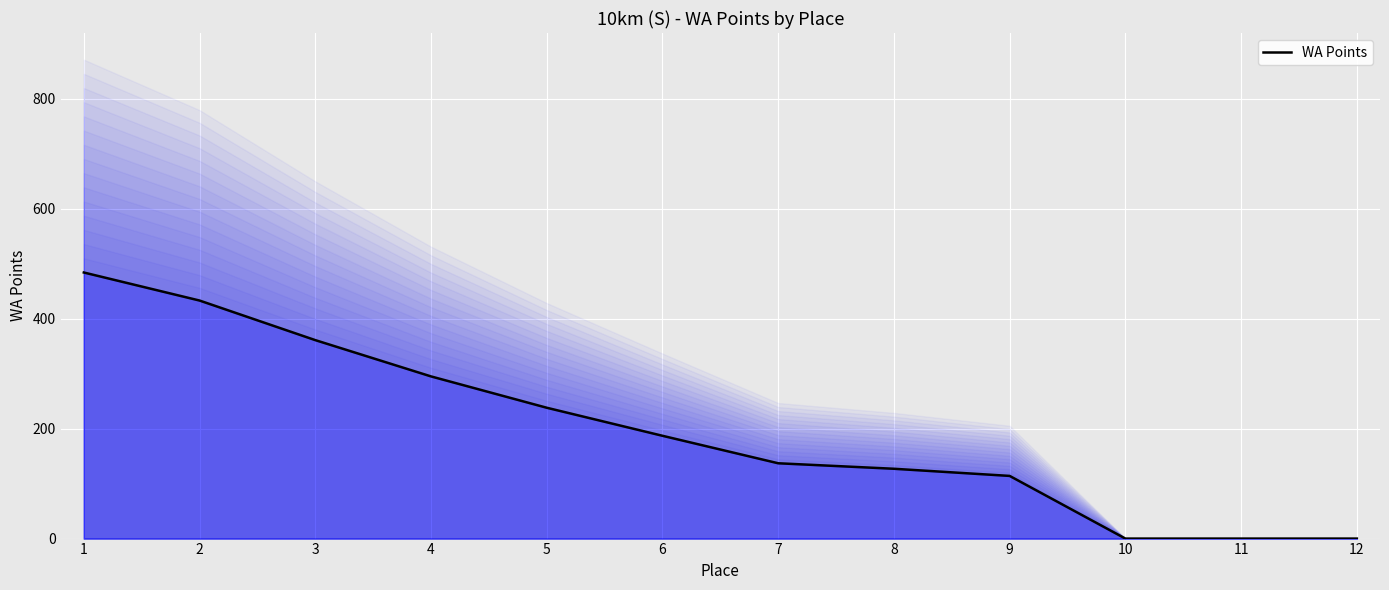

What is the value of the 7th point from the left?

137